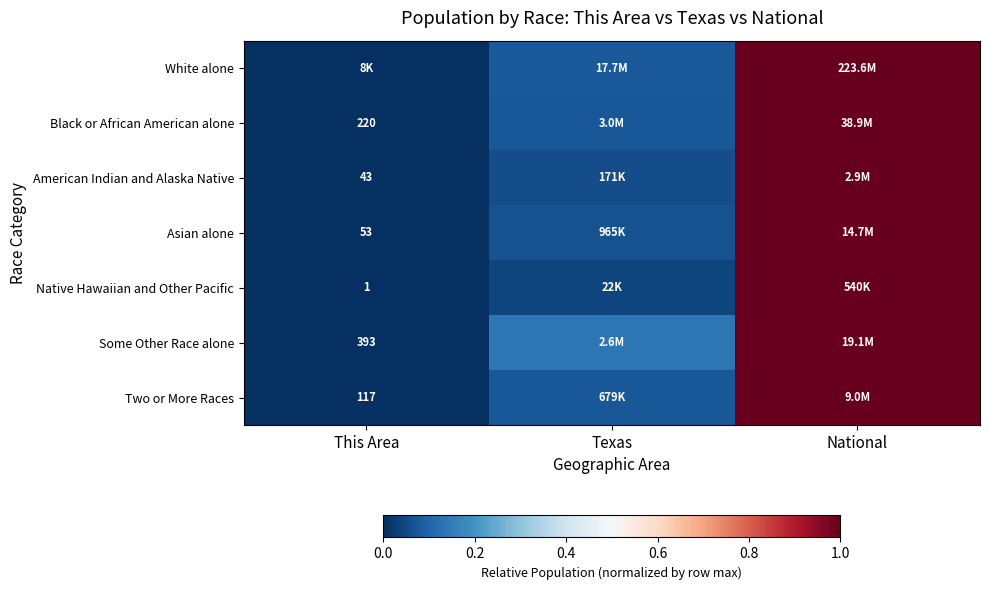

What is the sum of the White alone values at National and Texas?

1.1